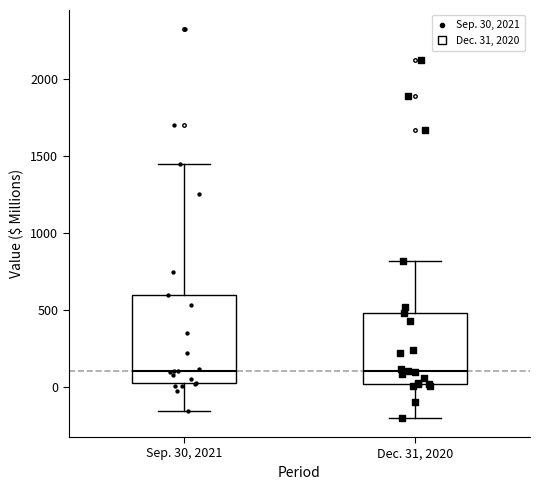

Where is the upper edge of the box for Dec. 31, 2020 on the y-axis? The values are not printed on the chart, so give them approximately, as read against the axis.

500